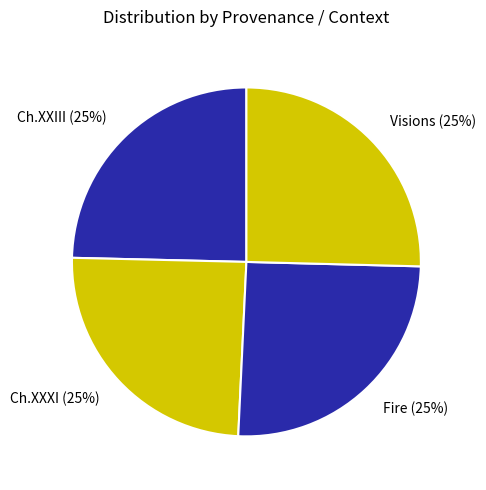

Is there any slice that represents more than half of the pie?

No